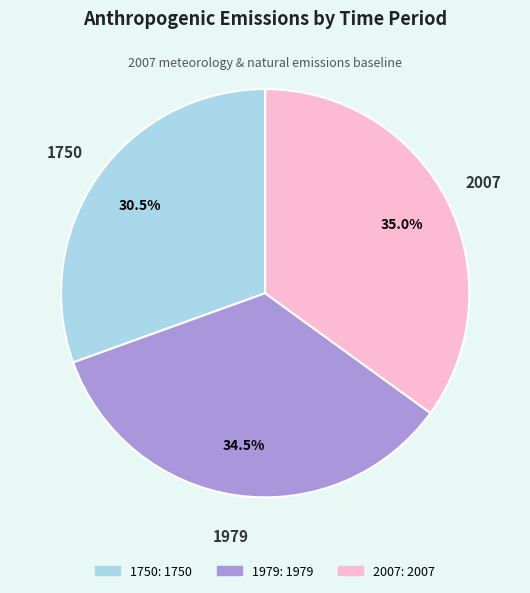

Does 1750 represent more than half of the total?

No